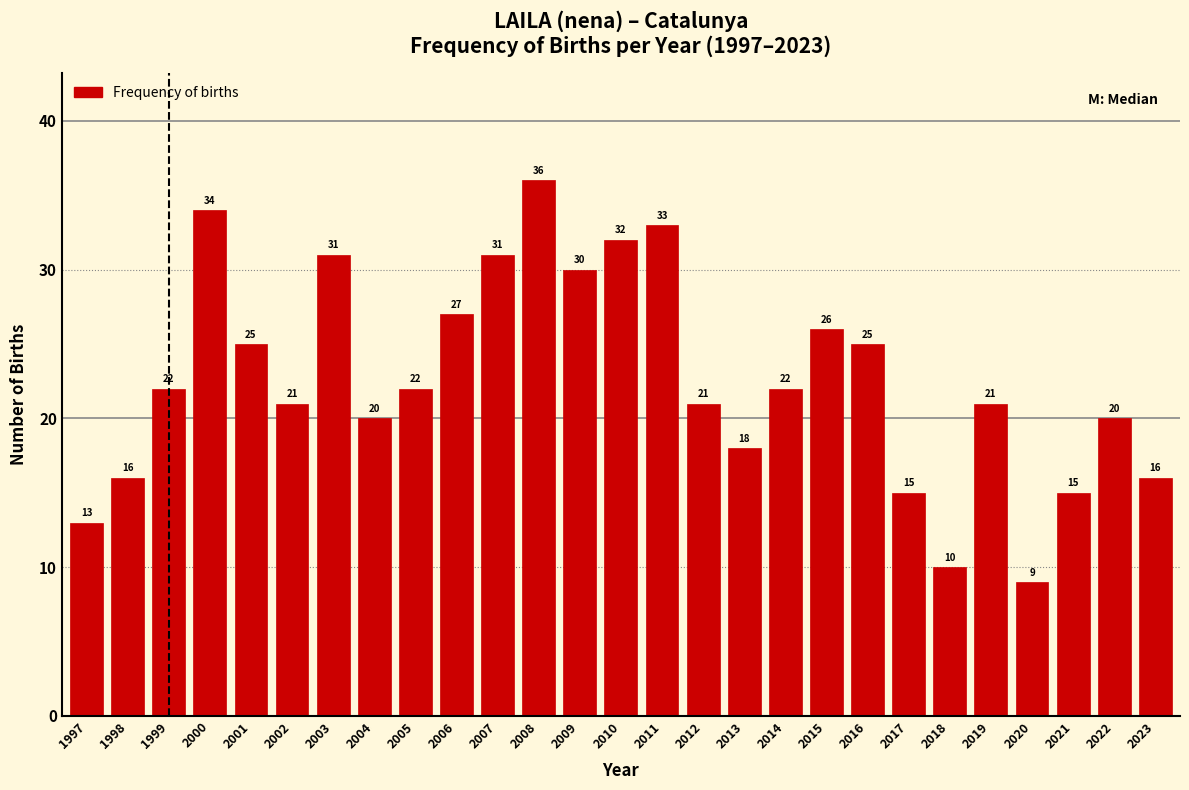

Reading left to right, list all the values displayed in this chart.

13	16	22	34	25	21	31	20	22	27	31	36	30	32	33	21	18	22	26	25	15	10	21	9	15	20	16